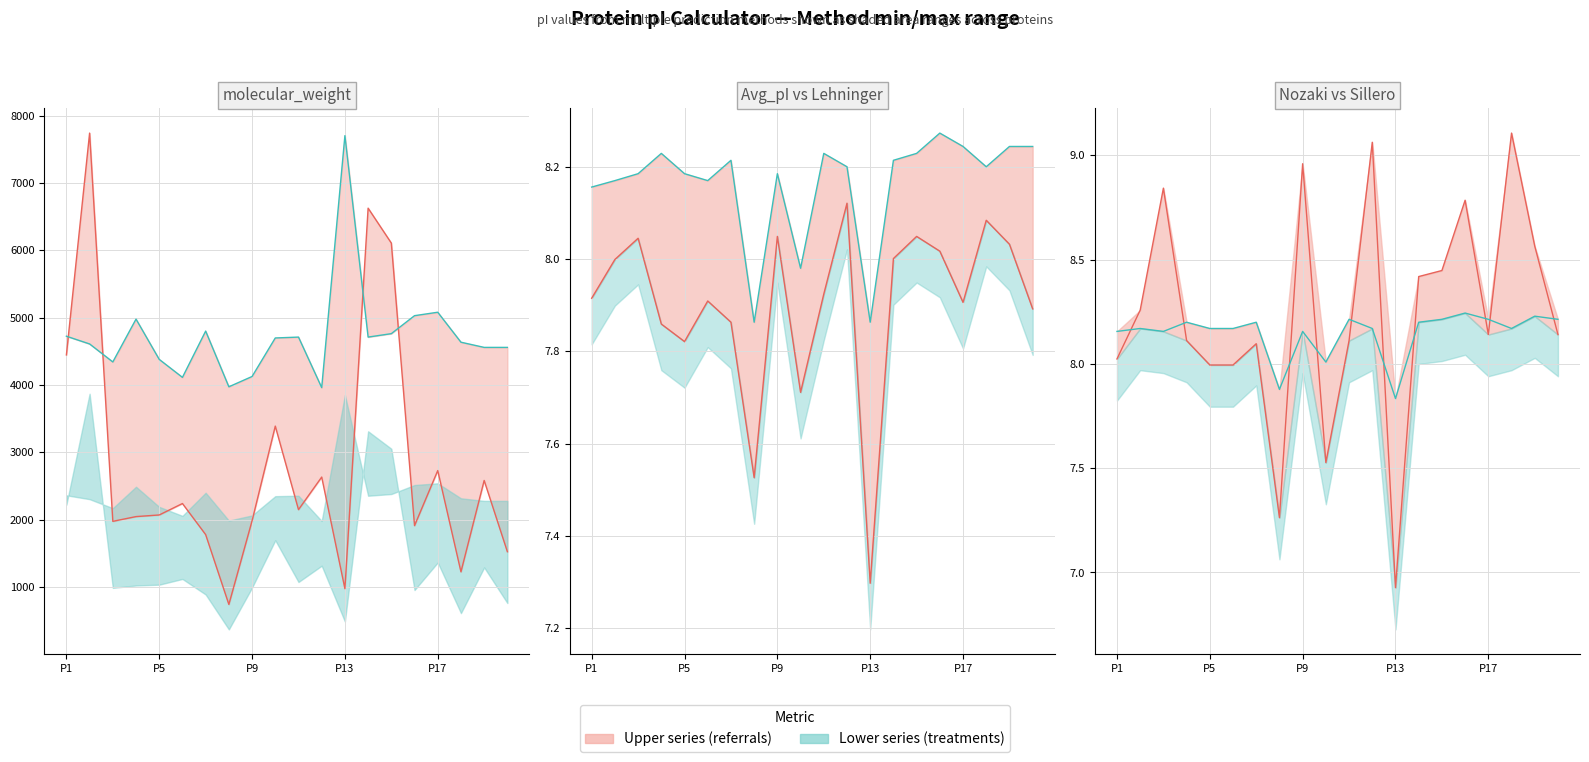

Where does the mol_weight series series first go above 2149?

P1